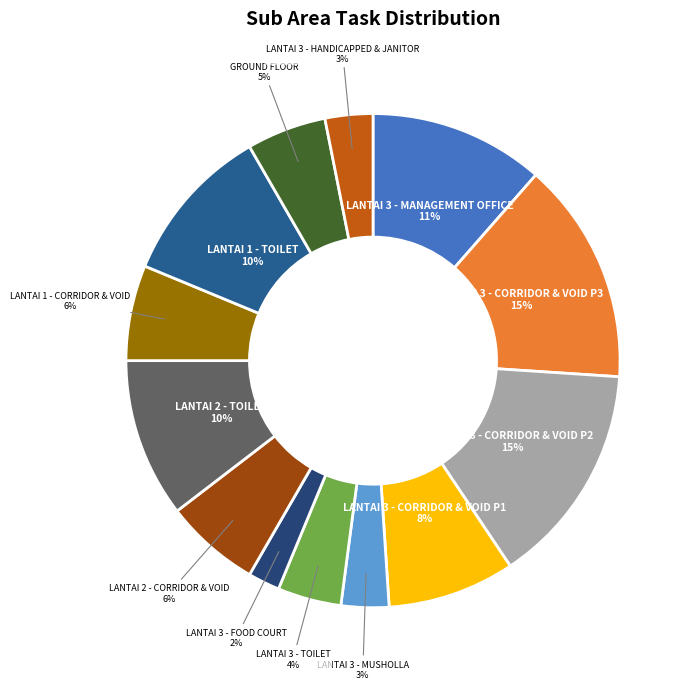

Is there a majority slice in this chart?

No